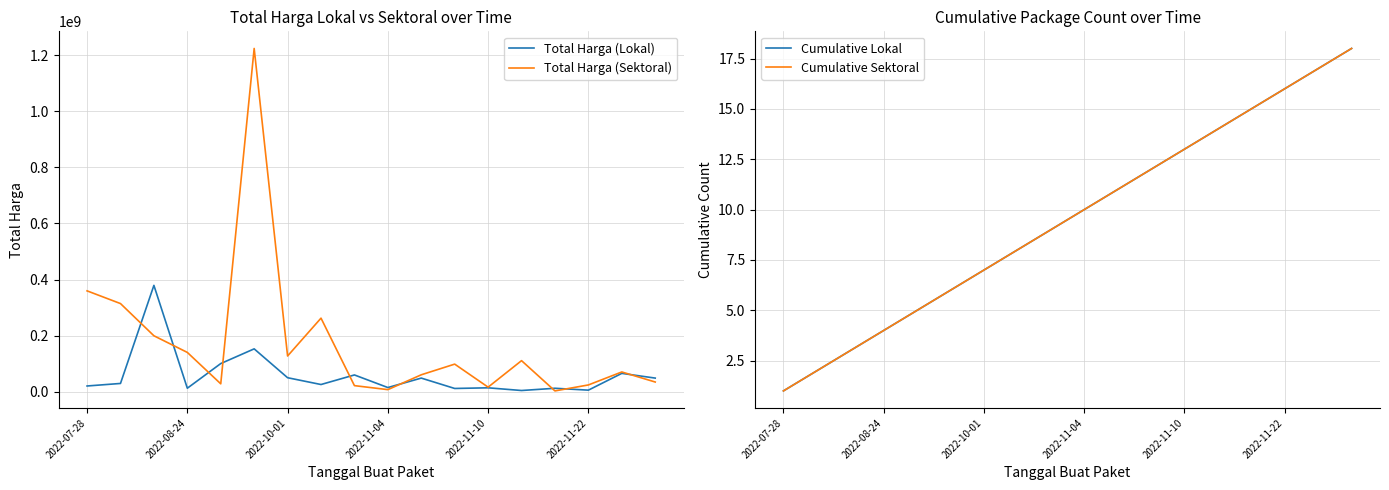

Is the value of Cumulative Lokal at 2022-08-24 greater than the value of Total Harga (Lokal) at 7?

No